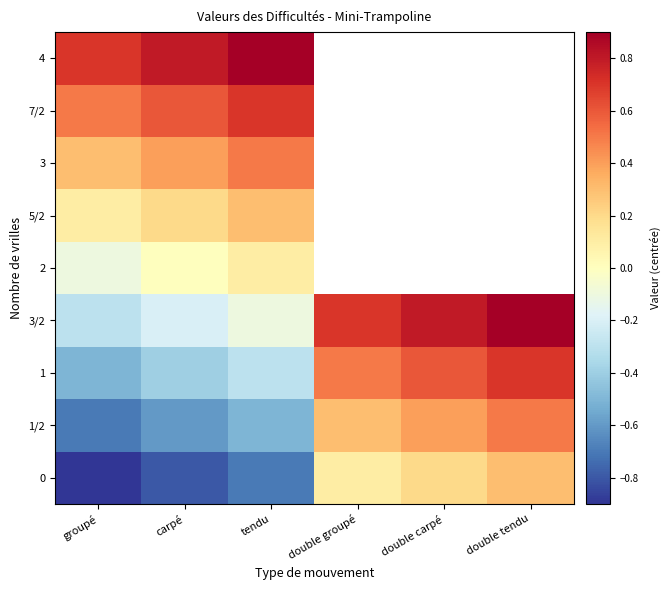

At groupé, list the series in order from largest to smallest.

4, 7/2, 3, 5/2, 2, 3/2, 1, 1/2, 0